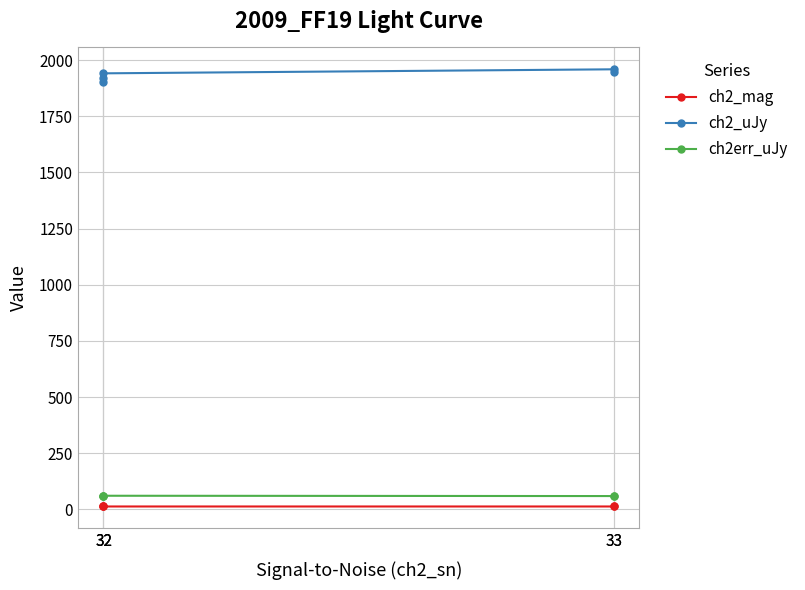

What are all the series names shown in the legend?

ch2_mag, ch2_uJy, ch2err_uJy